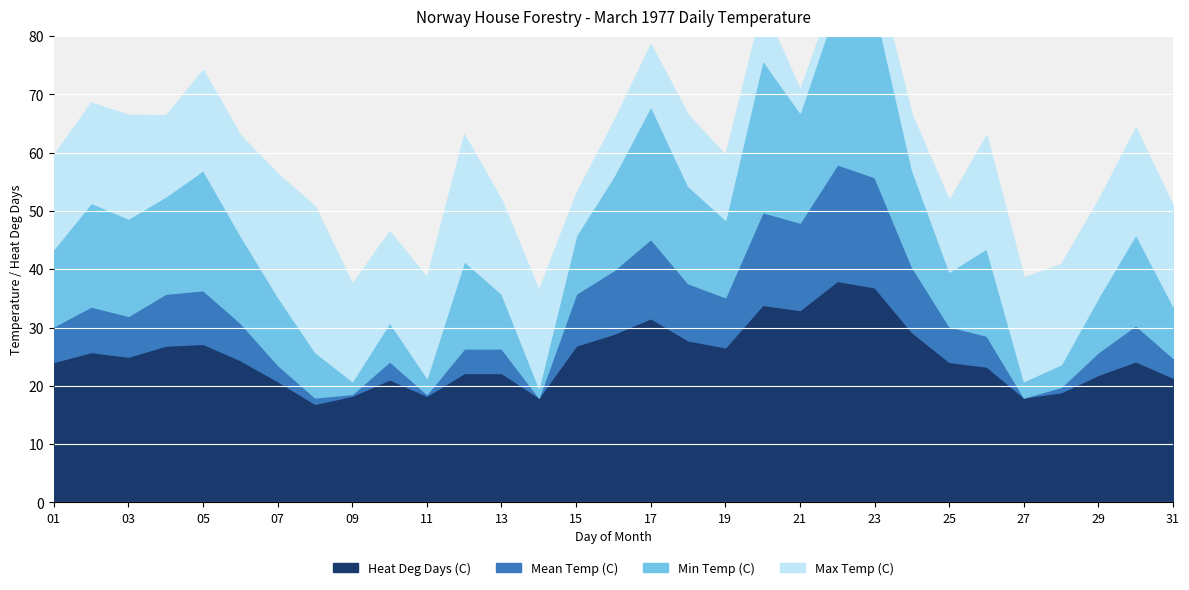

Reading left to right, transcribe all the data shown in this chart.

Max Temp (C): 01=1.1	02=2.2	03=2.8	04=-1.1	05=2.2	06=2.2	07=6.1	08=10.0	09=1.7	10=0.6	11=2.2	12=6.7	13=1.1	14=1.7	15=-7.8	16=-5.6	17=-4.4	18=-2.8	19=-3.9	20=-5.6	21=-11.1	22=-12.2	23=-8.3	24=-5.6	25=-2.8	26=4.4	27=2.8	28=2.2	29=1.7	30=3.3	31=2.2
Min Temp (C): 01=-13.3	02=-17.8	03=-16.7	04=-16.7	05=-20.6	06=-15.0	07=-11.7	08=-7.8	09=-2.2	10=-6.7	11=-2.8	12=-15.0	13=-9.4	14=-1.7	15=-10.0	16=-16.1	17=-22.8	18=-16.7	19=-13.3	20=-26.1	21=-18.9	22=-27.8	23=-29.4	24=-16.7	25=-9.4	26=-15.0	27=-2.8	28=-3.9	29=-9.4	30=-15.6	31=-8.9
Mean Temp (C): 01=-6.1	02=-7.8	03=-7.0	04=-8.9	05=-9.2	06=-6.4	07=-2.8	08=1.1	09=-0.3	10=-3.1	11=-0.3	12=-4.2	13=-4.2	14=0.0	15=-8.9	16=-10.9	17=-13.6	18=-9.8	19=-8.6	20=-15.9	21=-15.0	22=-20.0	23=-18.9	24=-11.2	25=-6.1	26=-5.3	27=0.0	28=-0.9	29=-3.9	30=-6.2	31=-3.4
Heat Deg Days (C): 01=24.1	02=25.8	03=25.0	04=26.9	05=27.2	06=24.4	07=20.8	08=16.9	09=18.3	10=21.1	11=18.3	12=22.2	13=22.2	14=18.0	15=26.9	16=28.9	17=31.6	18=27.8	19=26.6	20=33.9	21=33.0	22=38.0	23=36.9	24=29.2	25=24.1	26=23.3	27=18.0	28=18.9	29=21.9	30=24.2	31=21.4